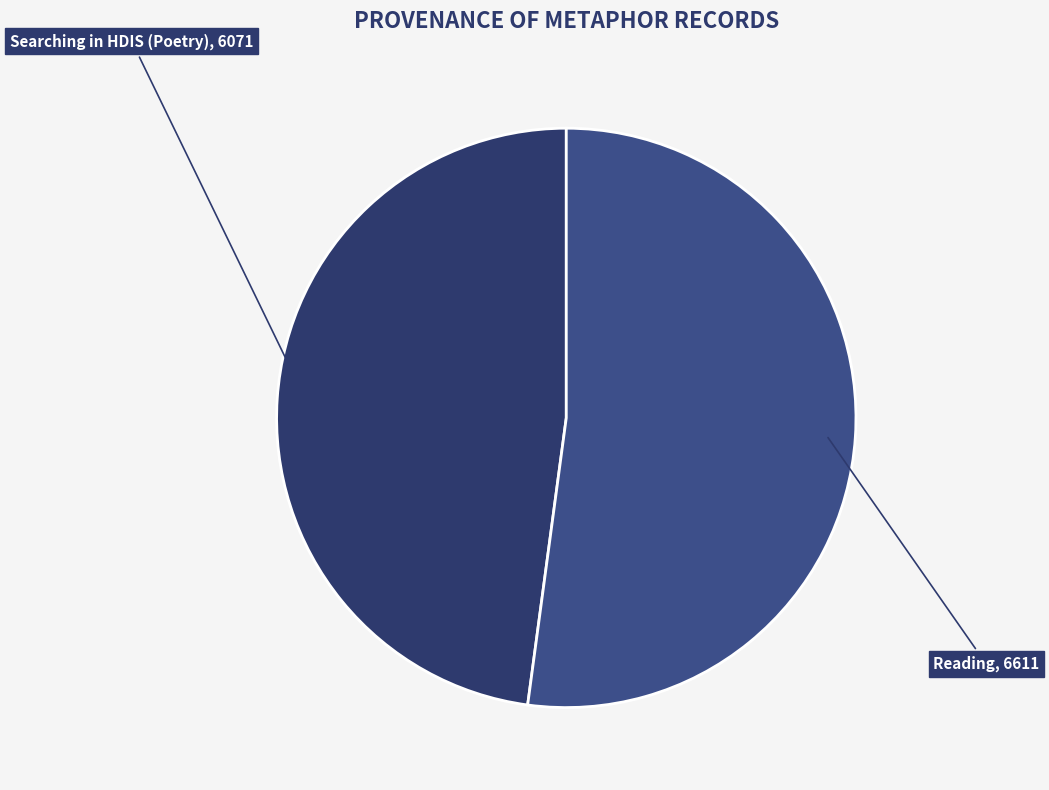

Combined, do Searching in HDIS (Poetry) and Reading account for over 50%?

Yes